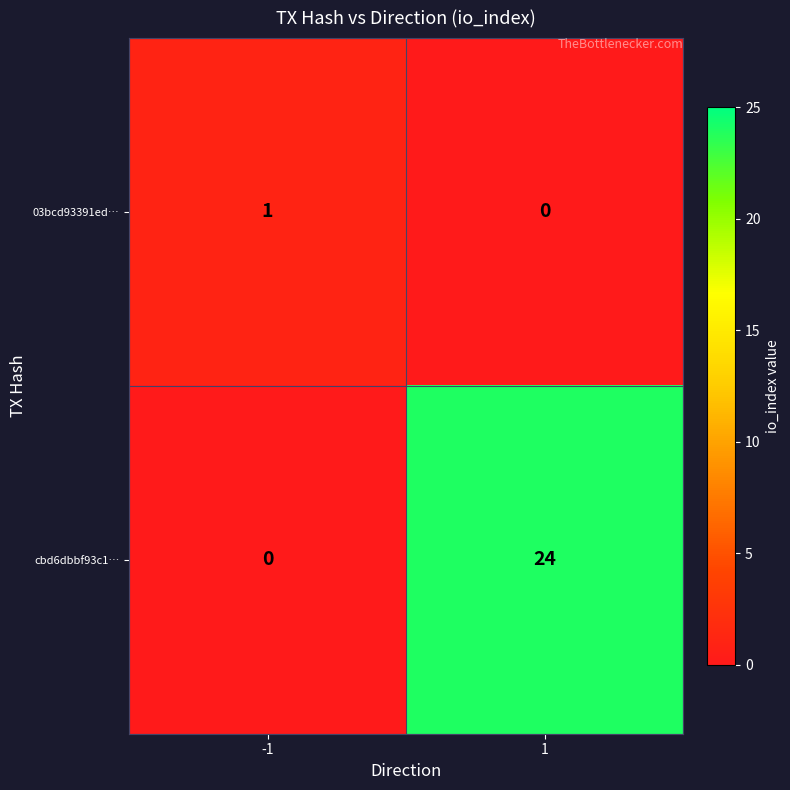

Reading left to right, extract all data points from this chart.

03bcd93391ed…: 1	0
cbd6dbbf93c1…: 0	24